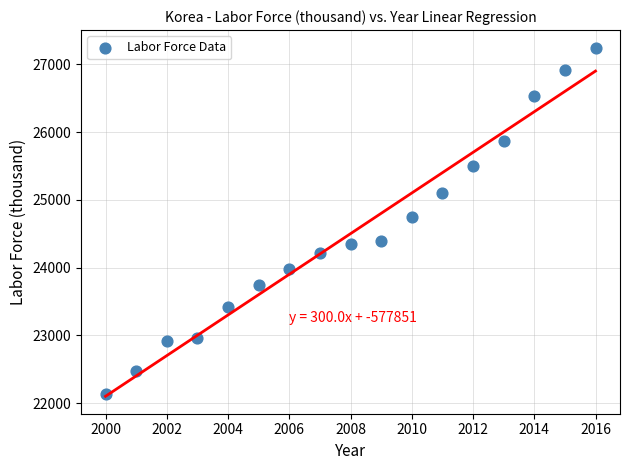

What is the range of X values (max minus min)?

16